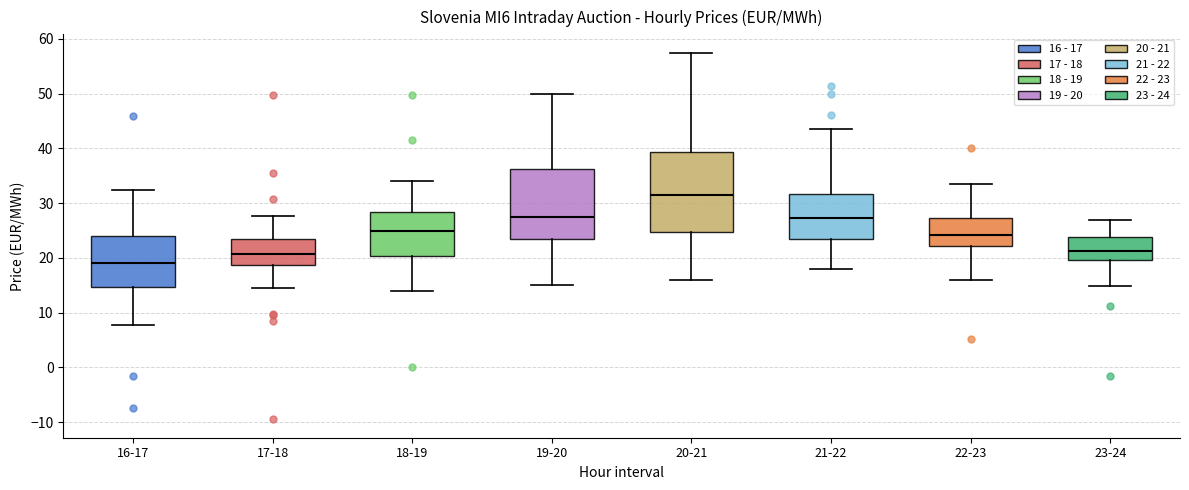

Where does the median line of the box for 21-22 sit on the y-axis? The values are not printed on the chart, so give them approximately, as read against the axis.

27